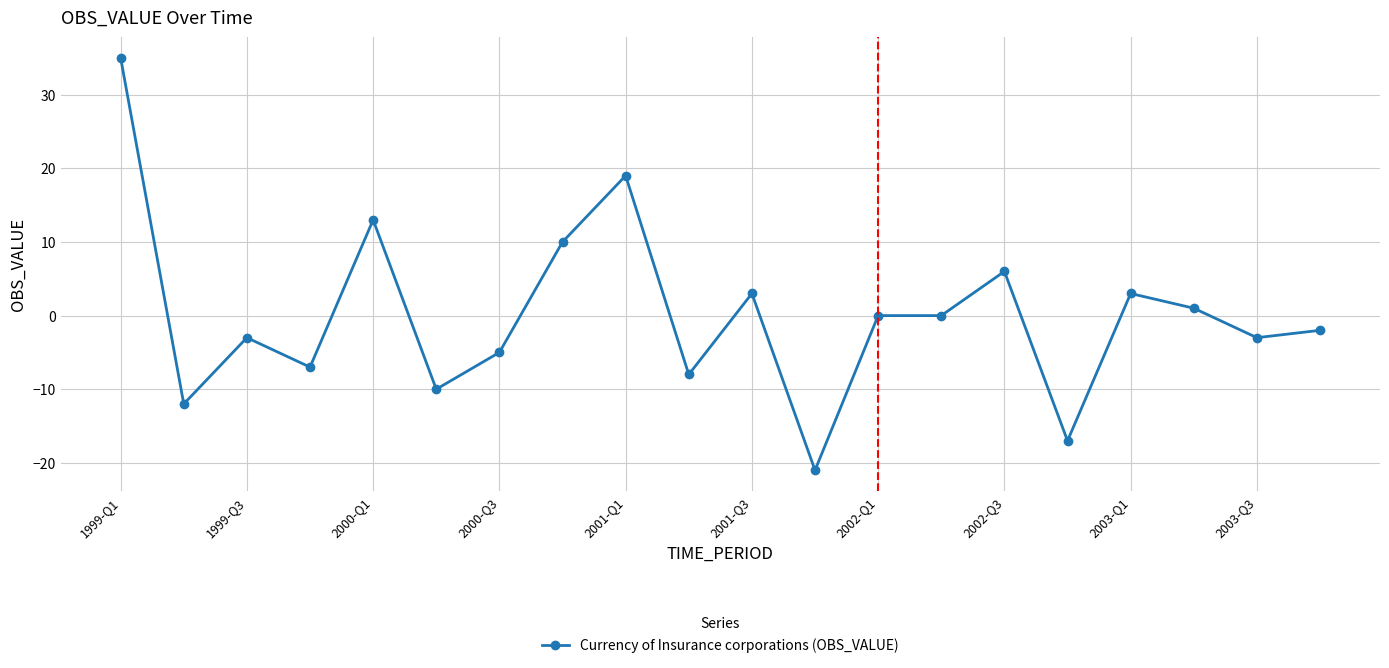

What is the minimum value shown in the chart?

-21